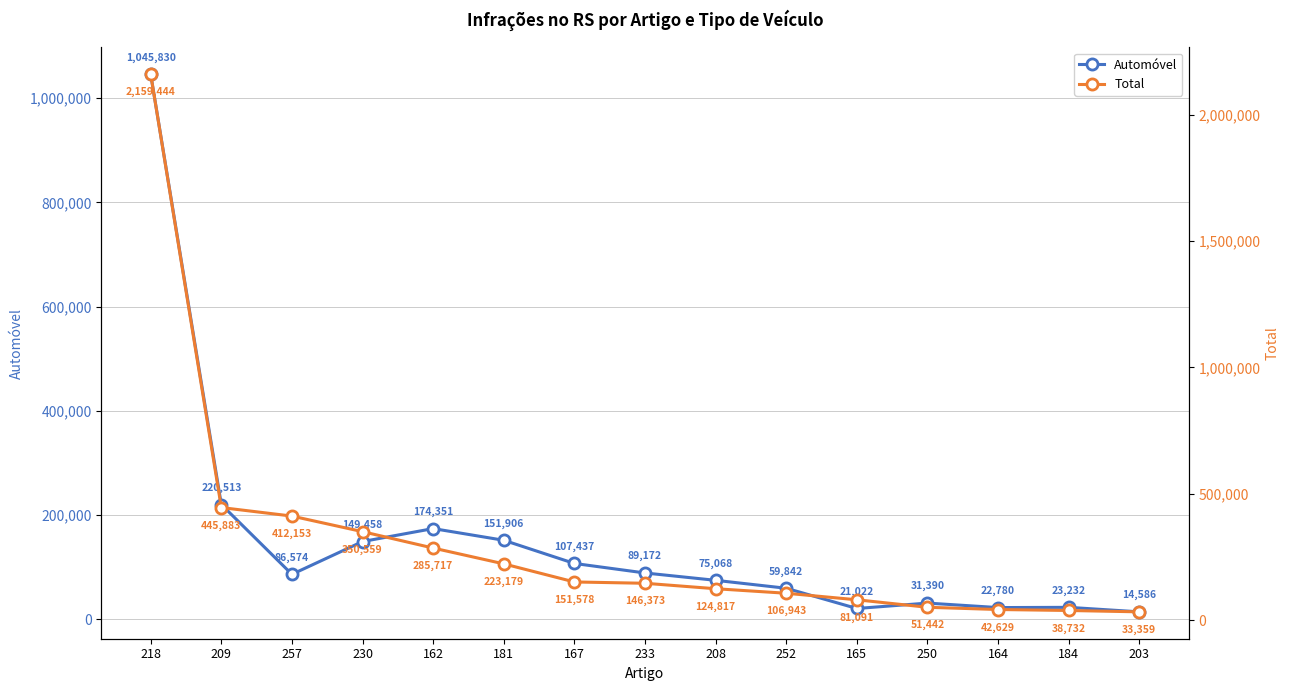

The Automóvel series shows 14586 at 203. True or false?

True